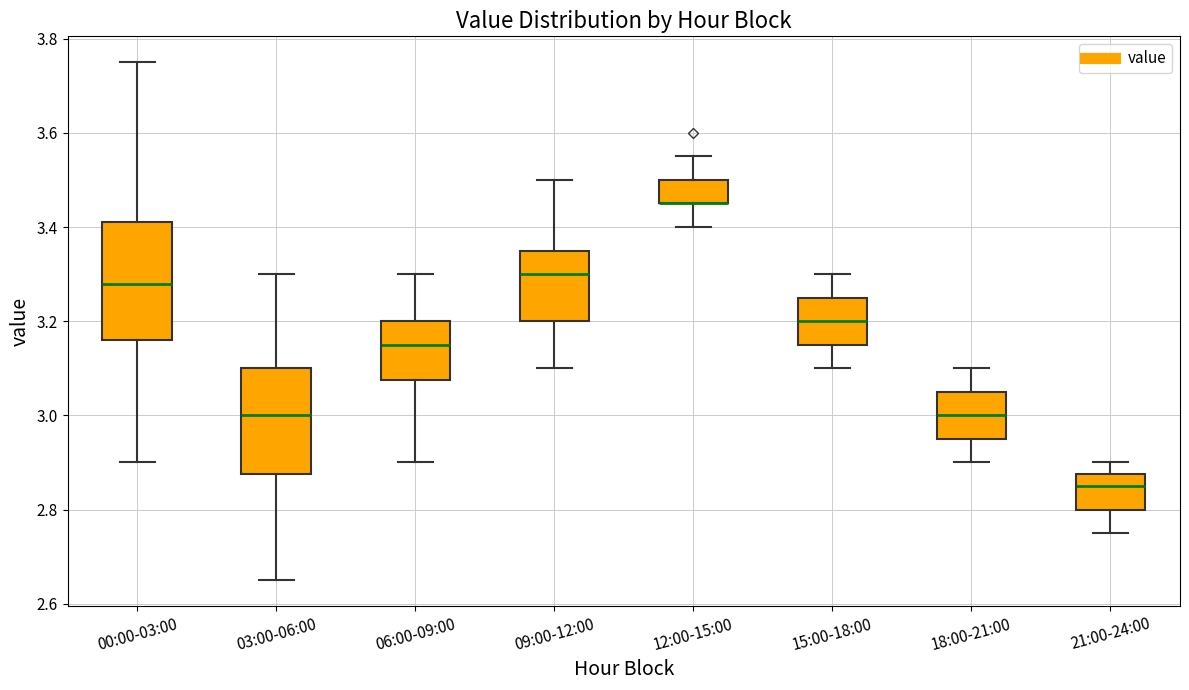

Where does the upper whisker of the box for 12:00-15:00 end on the y-axis? The values are not printed on the chart, so give them approximately, as read against the axis.

3.56